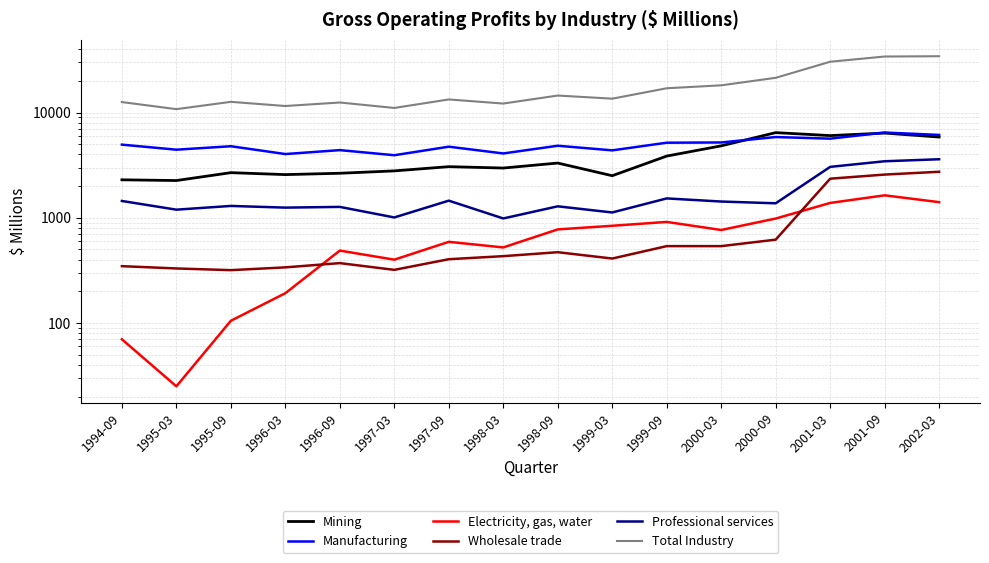

The value of Electricity, gas, water at 2001-09 is 2944. True or false?

False